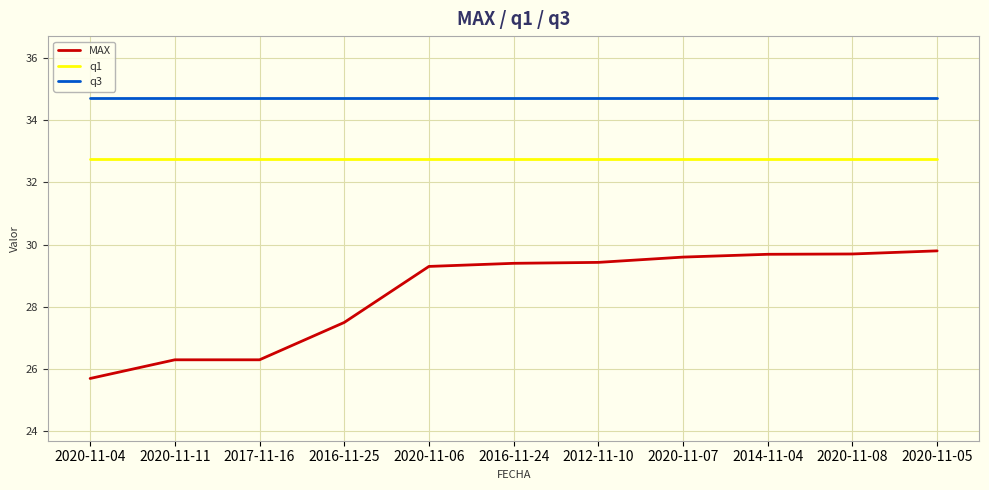

What are all the series names shown in the legend?

MAX, q1, q3